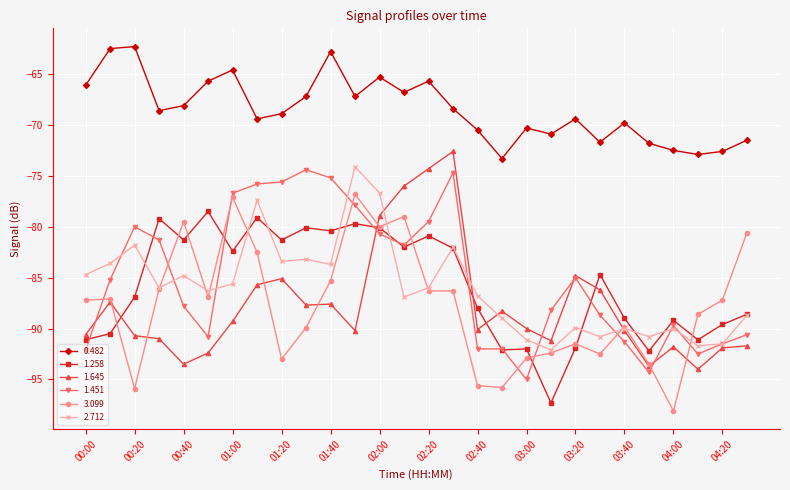

What is the value of the 3.099 point at the 7th from the left?

-77.1